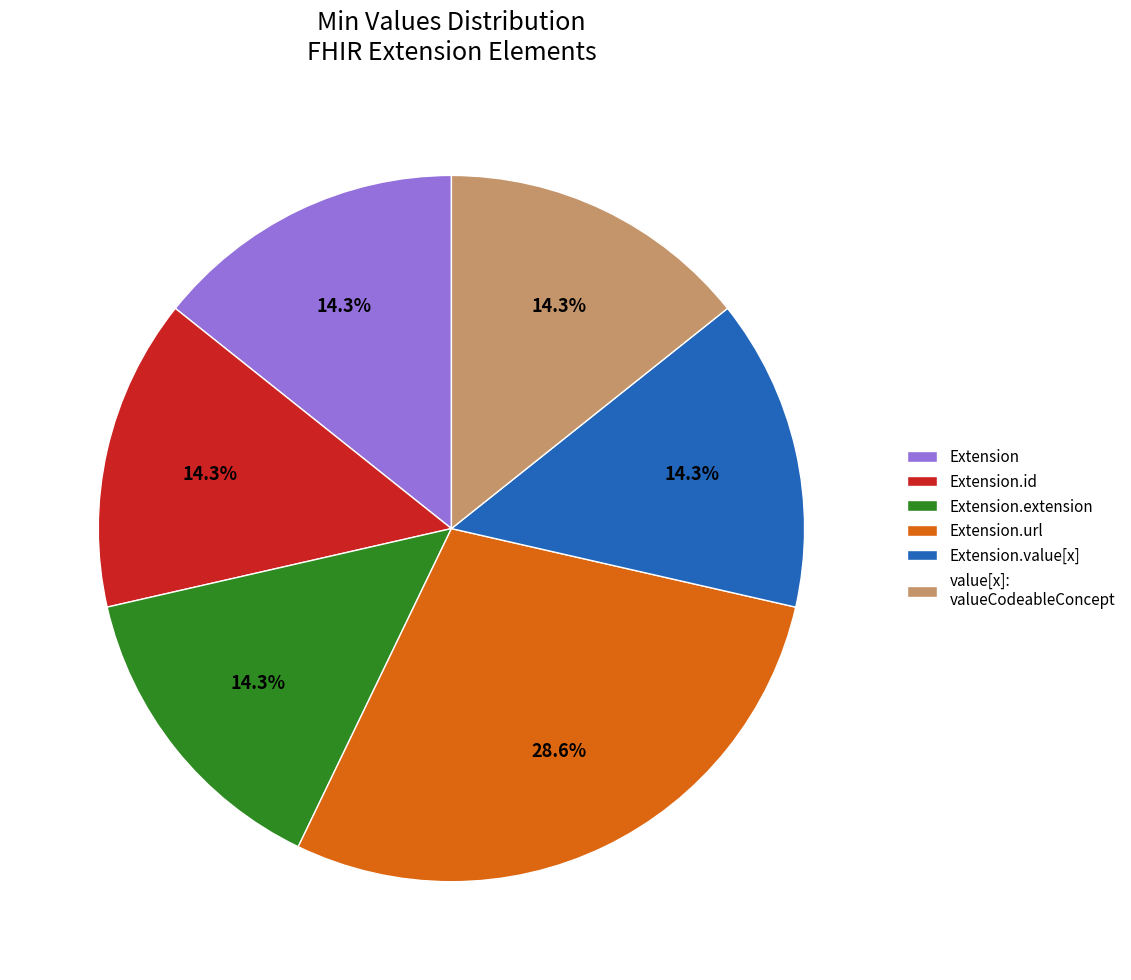

Does Extension.value[x] represent more than half of the total?

No